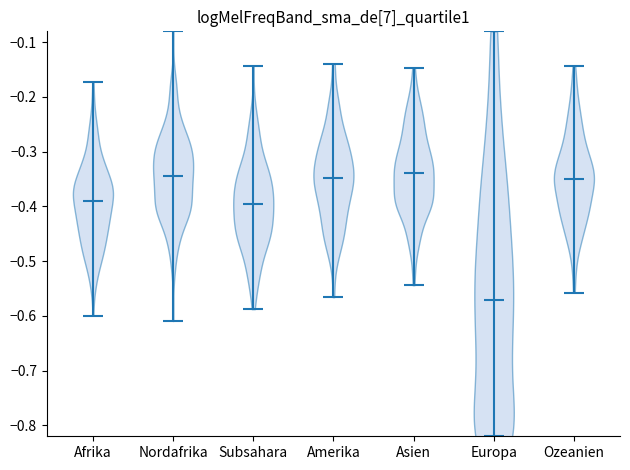

Which violin has the lowest median line?

Europa